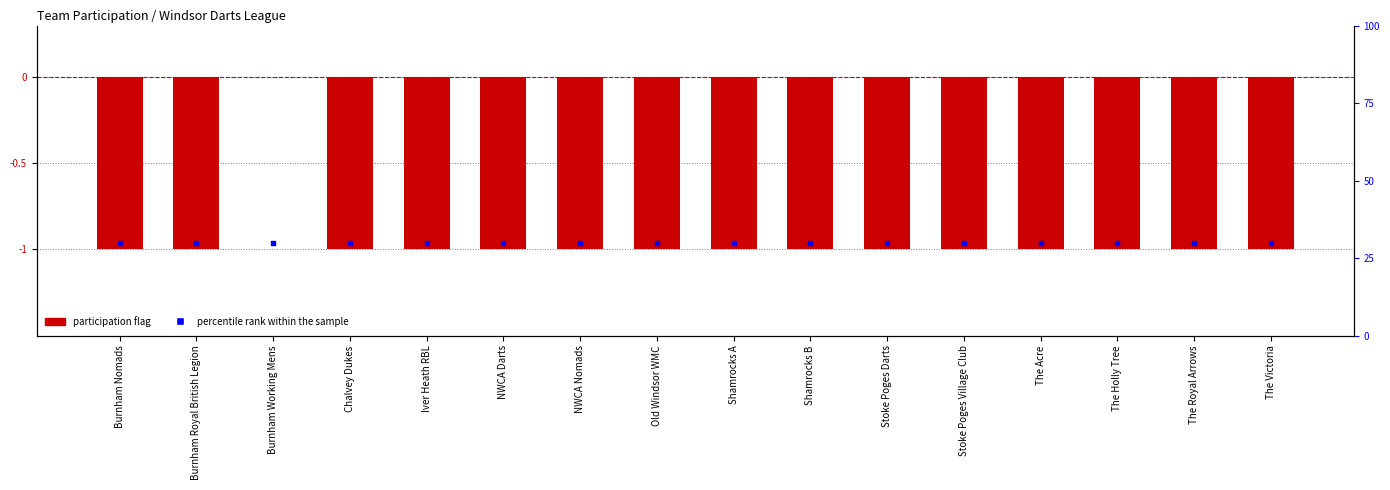

Which series contains the lowest Y value?

Team Participation (col_6)